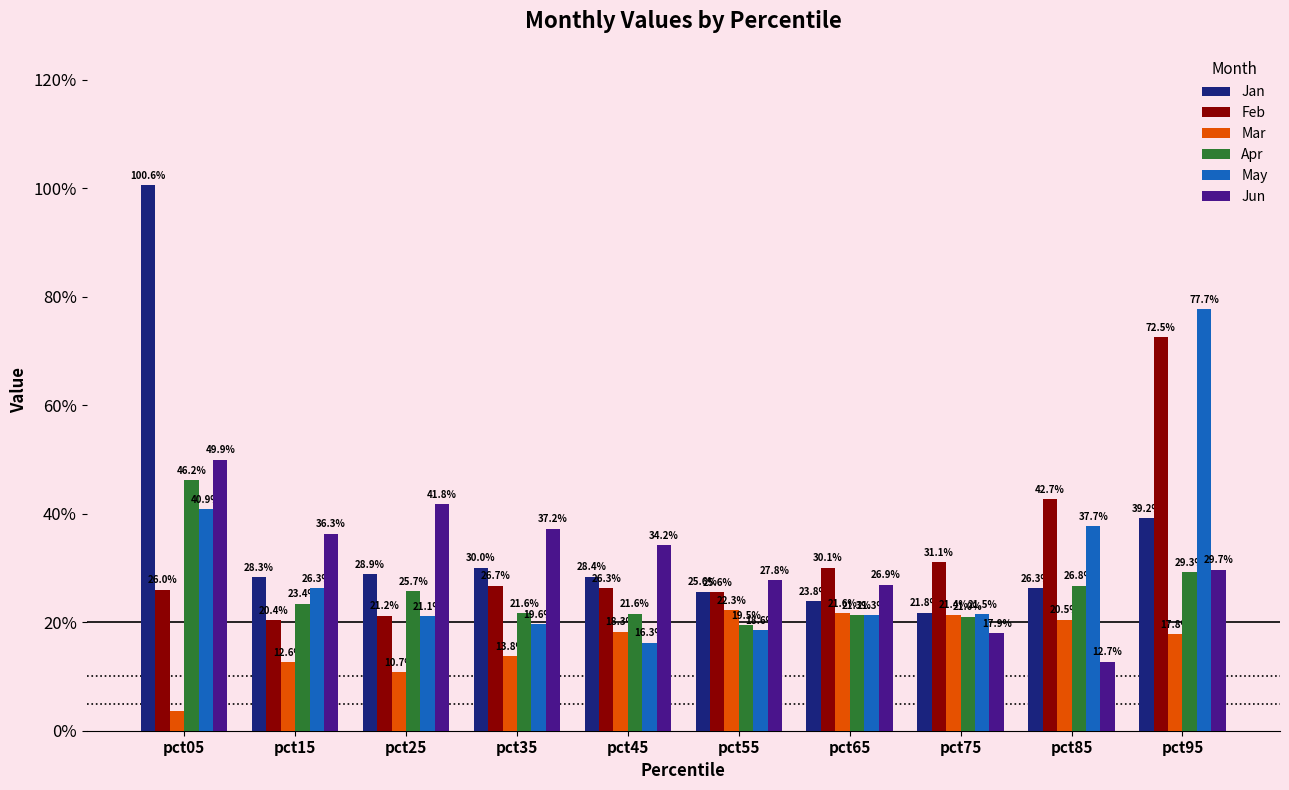

What are all the series names shown in the legend?

Jan, Feb, Mar, Apr, May, Jun